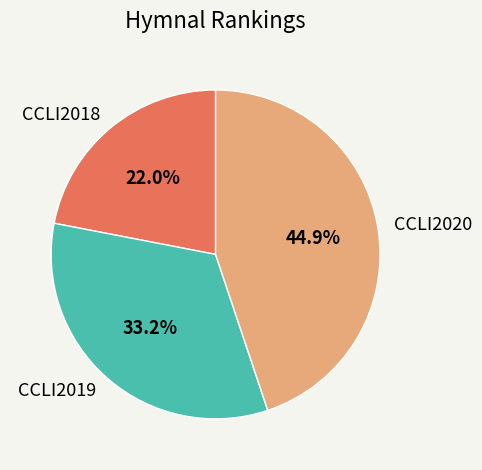

Is there any slice that represents more than half of the pie?

No